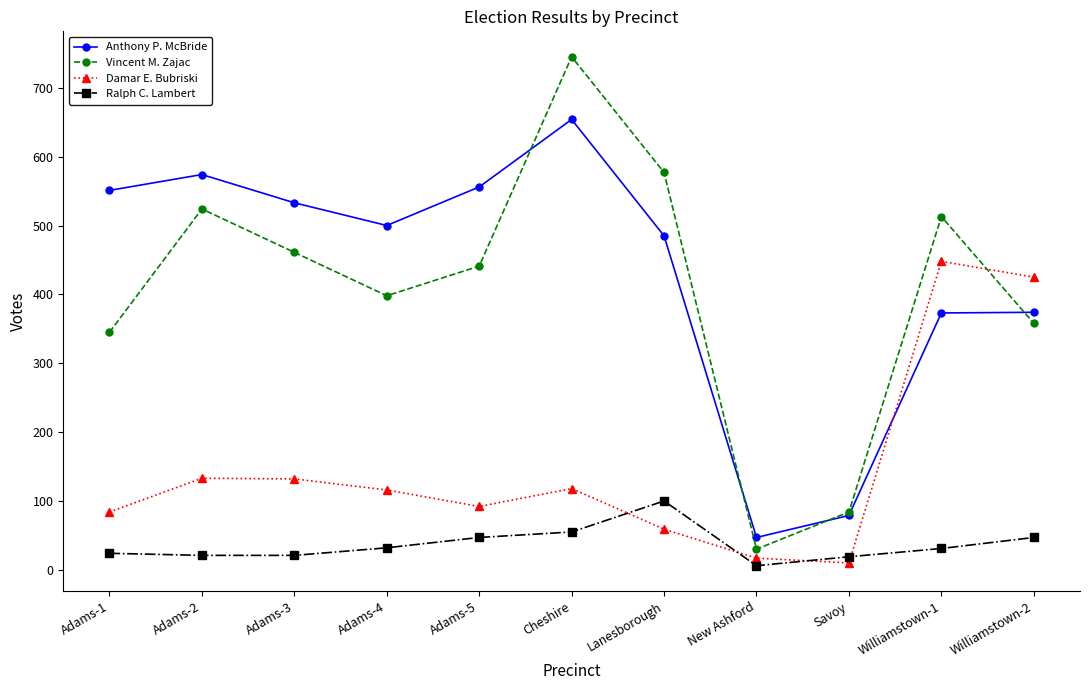

Which series has the largest total across all categories?

Anthony P. McBride